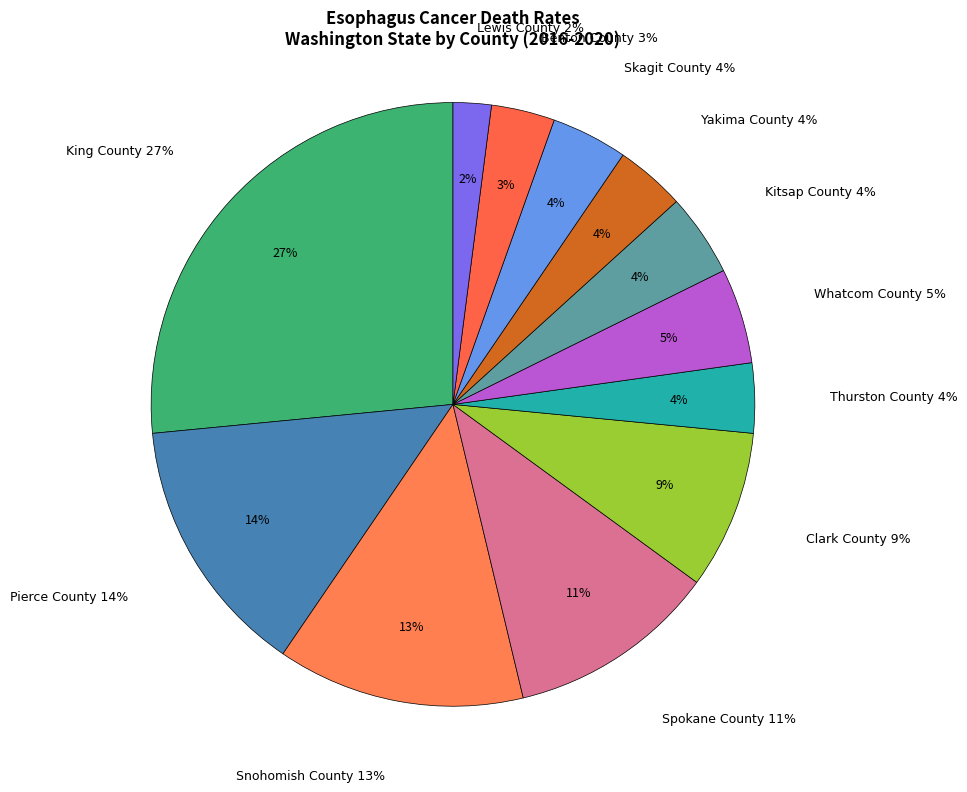

Count the number of slices in the pie.

12